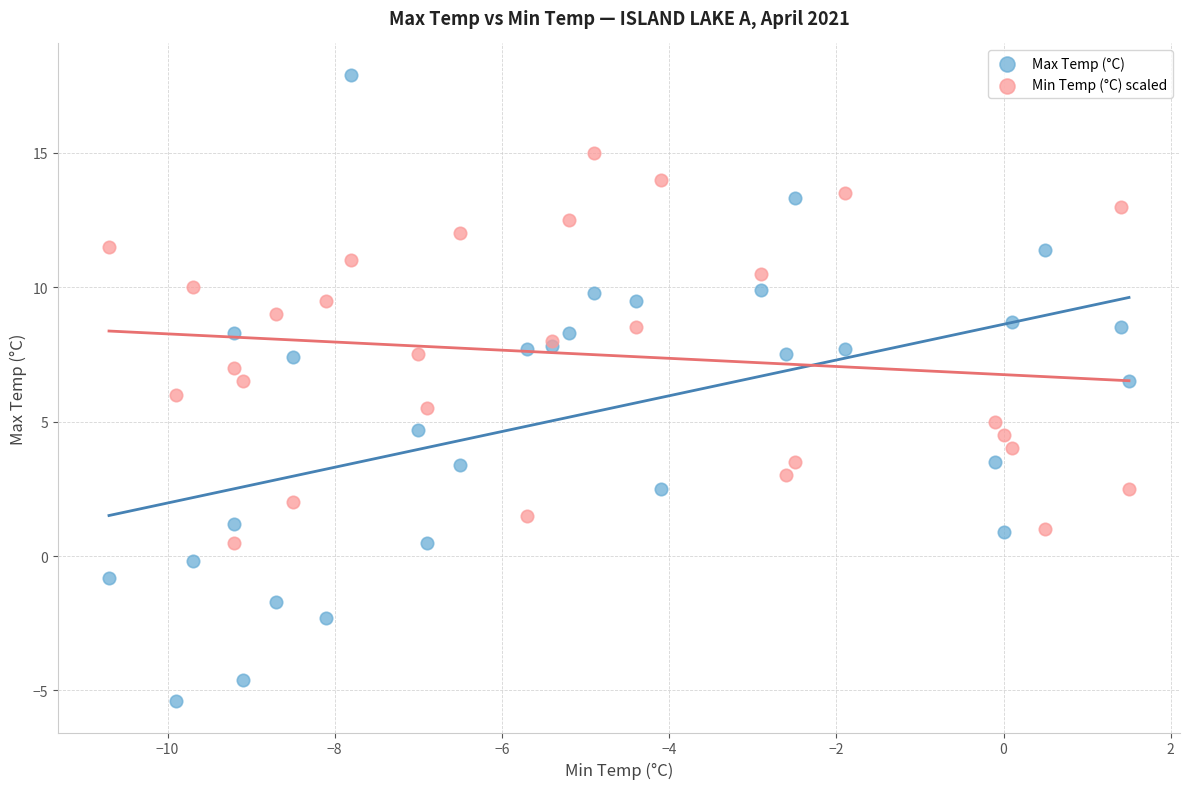

Which series contains the highest Y value?

Max Temp (°C)